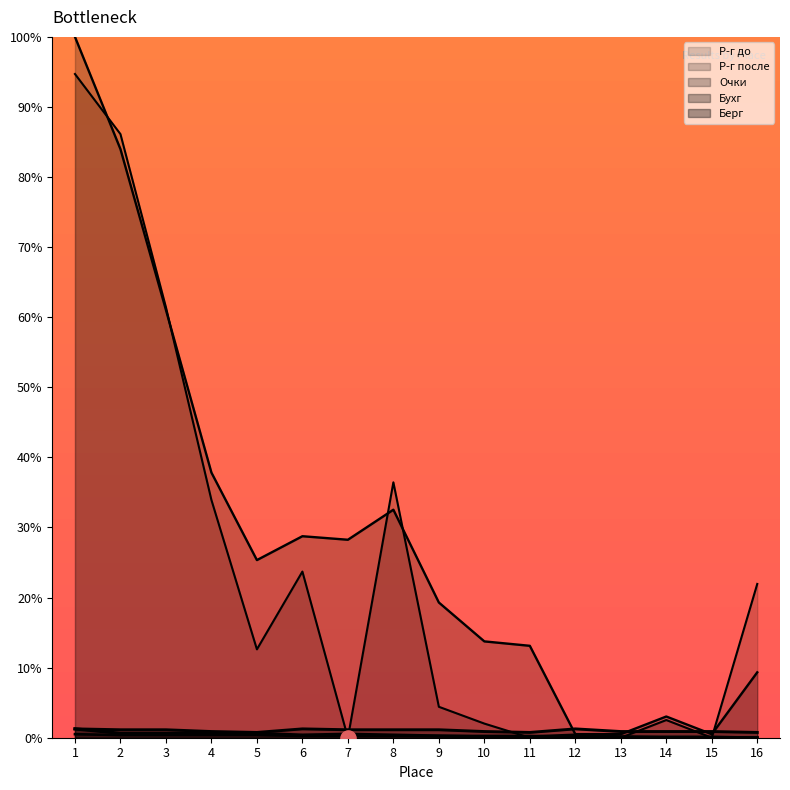

Which series has the largest Y range (max minus min)?

Р-г после